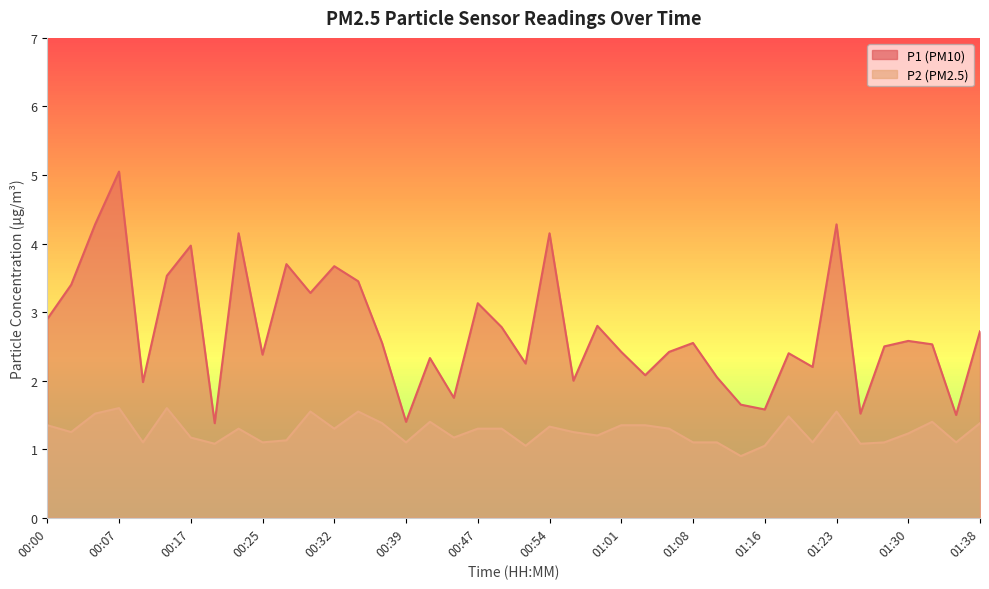

What is the label of the 7th point from the left?

00:17